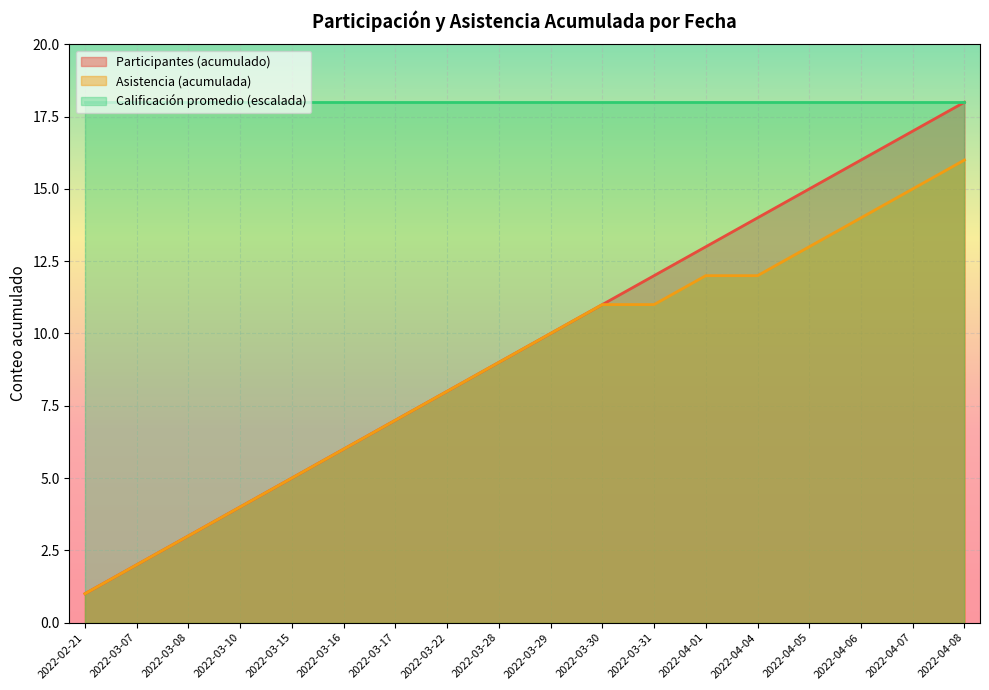

Where is Participantes (acumulado) nearest to the value 9?

2022-03-28